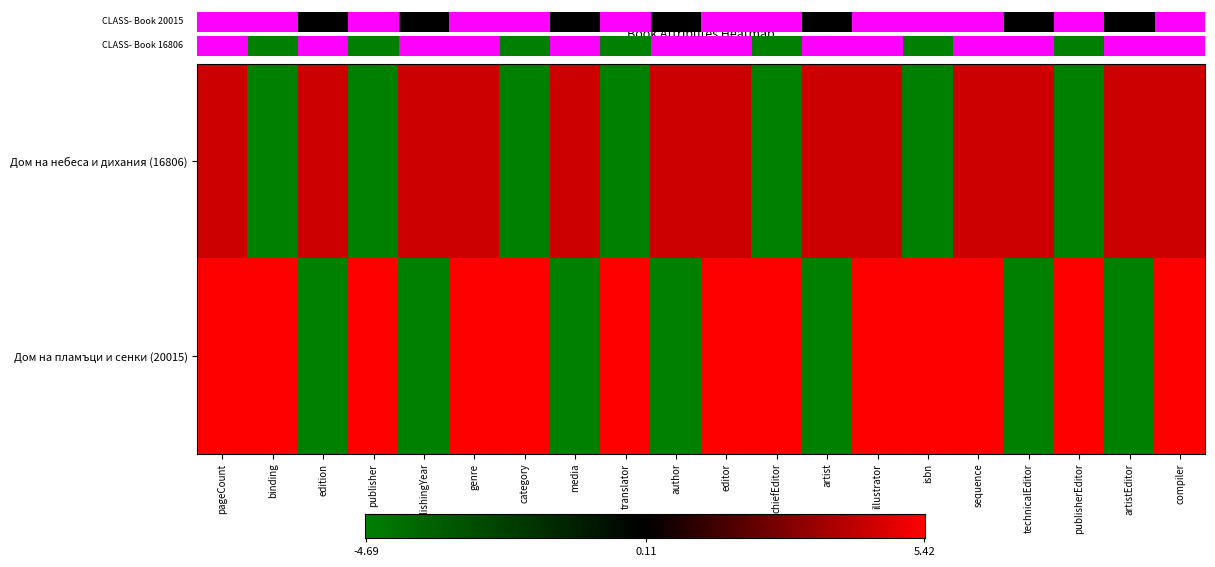

Which series has the widest spread of values?

20015